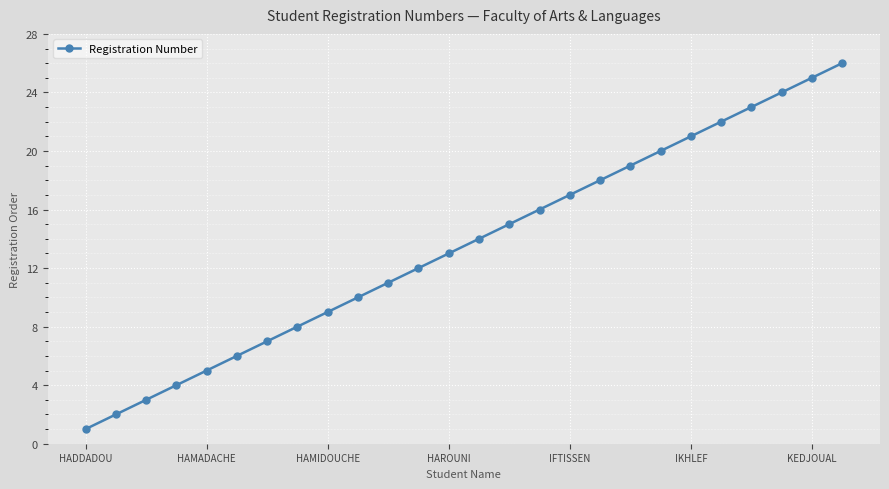

True or false: the data has more than 1 interior local peaks.

False